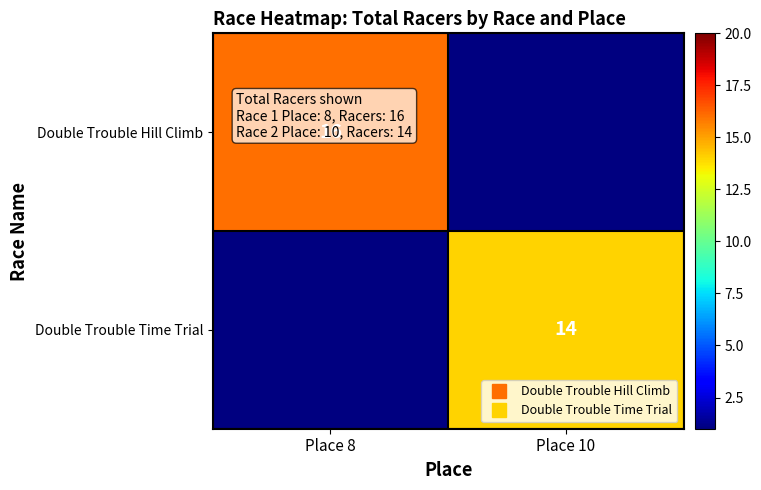

The Double Trouble Hill Climb series shows 22.0 at Place 8. True or false?

False